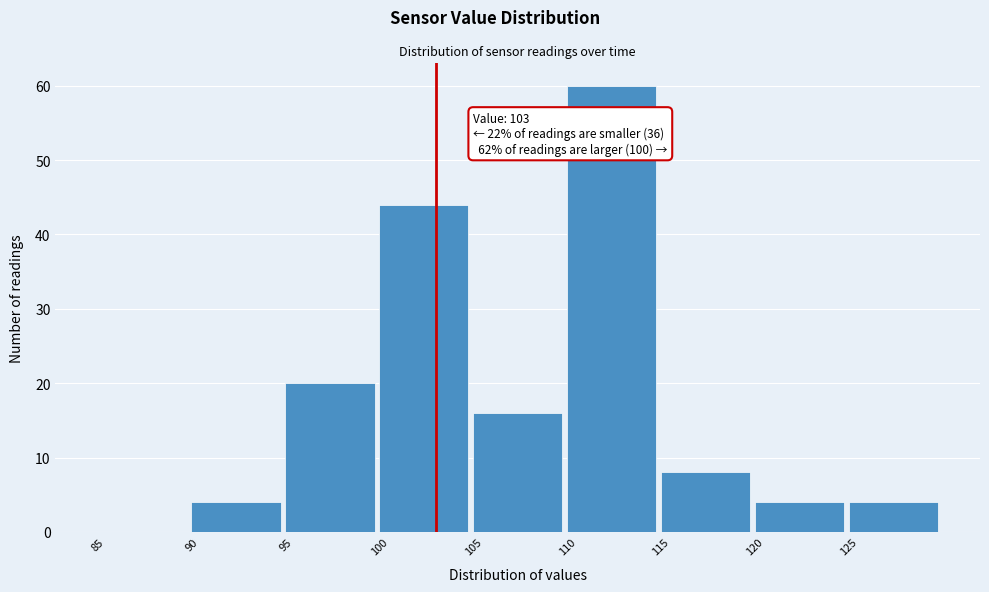

Which range on the x-axis has the tallest bar?

110 to 115